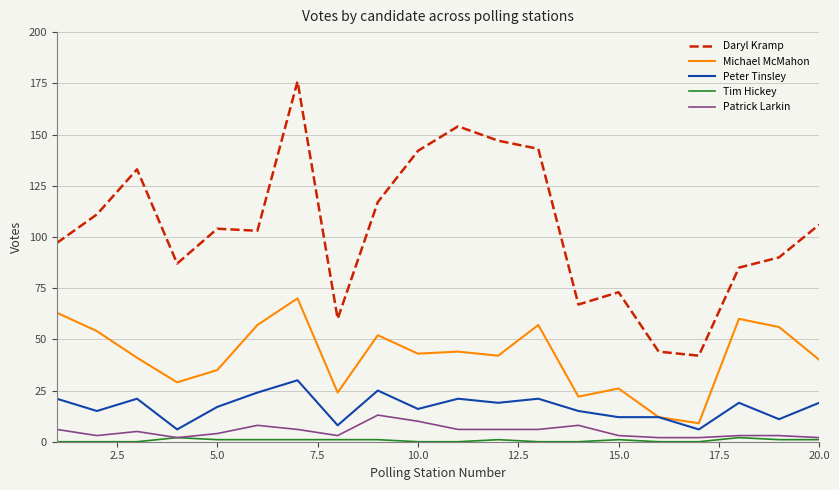

Which series has the widest spread of values?

Daryl Kramp